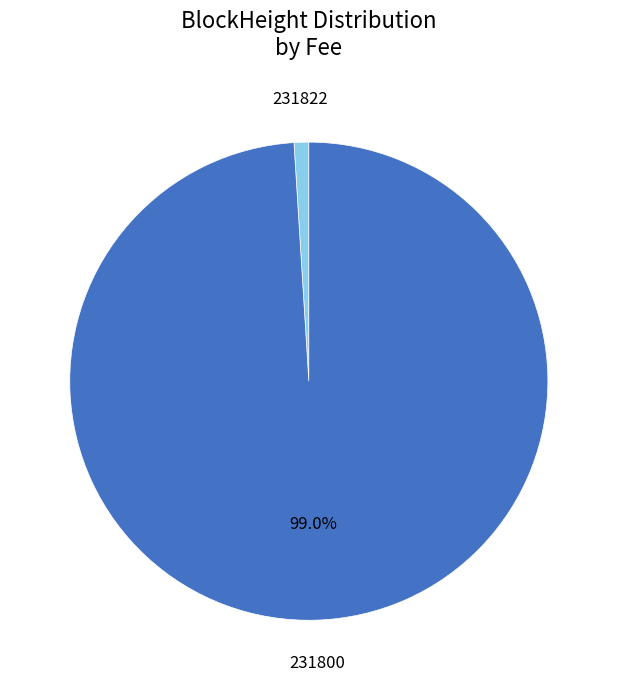

True or false: 231822 accounts for 5% of the total.

False